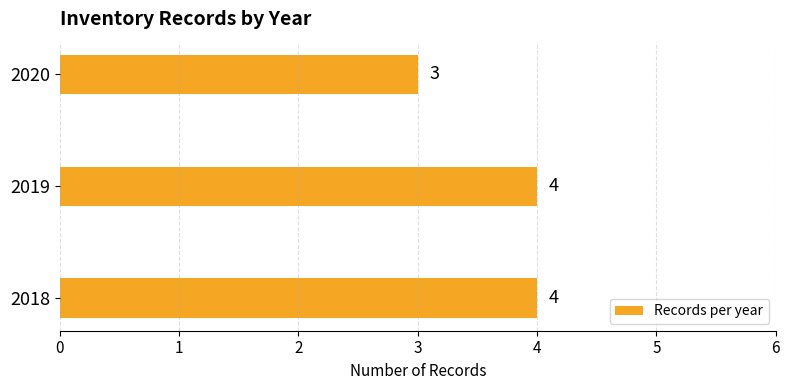

What is the maximum value shown in the chart?

4